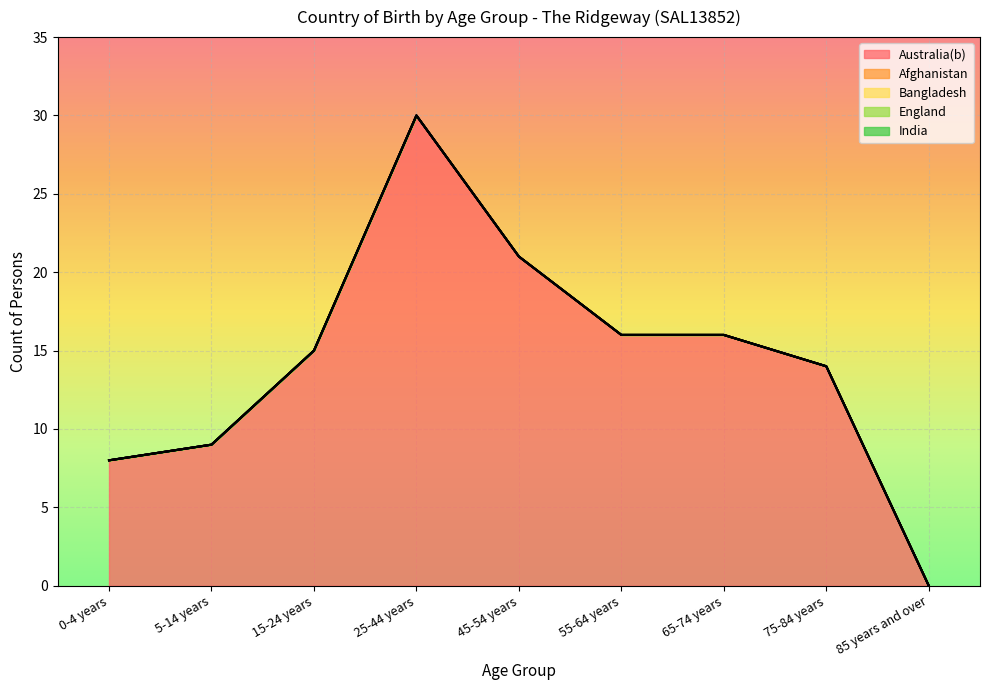

Reading right to left, list all the values displayed in this chart.

Australia(b): 85 years and over=0	75-84 years=14	65-74 years=16	55-64 years=16	45-54 years=21	25-44 years=30	15-24 years=15	5-14 years=9	0-4 years=8
Afghanistan: 85 years and over=0	75-84 years=0	65-74 years=0	55-64 years=0	45-54 years=0	25-44 years=0	15-24 years=0	5-14 years=0	0-4 years=0
Bangladesh: 85 years and over=0	75-84 years=0	65-74 years=0	55-64 years=0	45-54 years=0	25-44 years=0	15-24 years=0	5-14 years=0	0-4 years=0
England: 85 years and over=0	75-84 years=0	65-74 years=0	55-64 years=0	45-54 years=0	25-44 years=0	15-24 years=0	5-14 years=0	0-4 years=0
India: 85 years and over=0	75-84 years=0	65-74 years=0	55-64 years=0	45-54 years=0	25-44 years=0	15-24 years=0	5-14 years=0	0-4 years=0